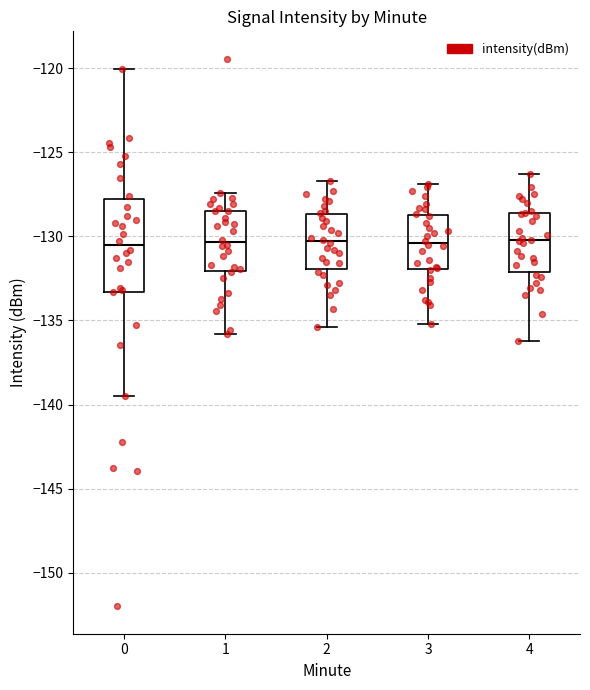

Where does the median line of the box at x = 2 sit on the y-axis? The values are not printed on the chart, so give them approximately, as read against the axis.

-130.5